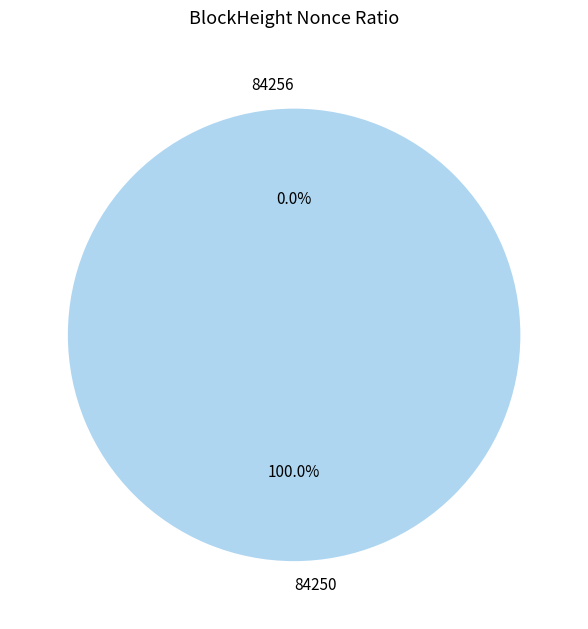

How many segments does this pie chart have?

2